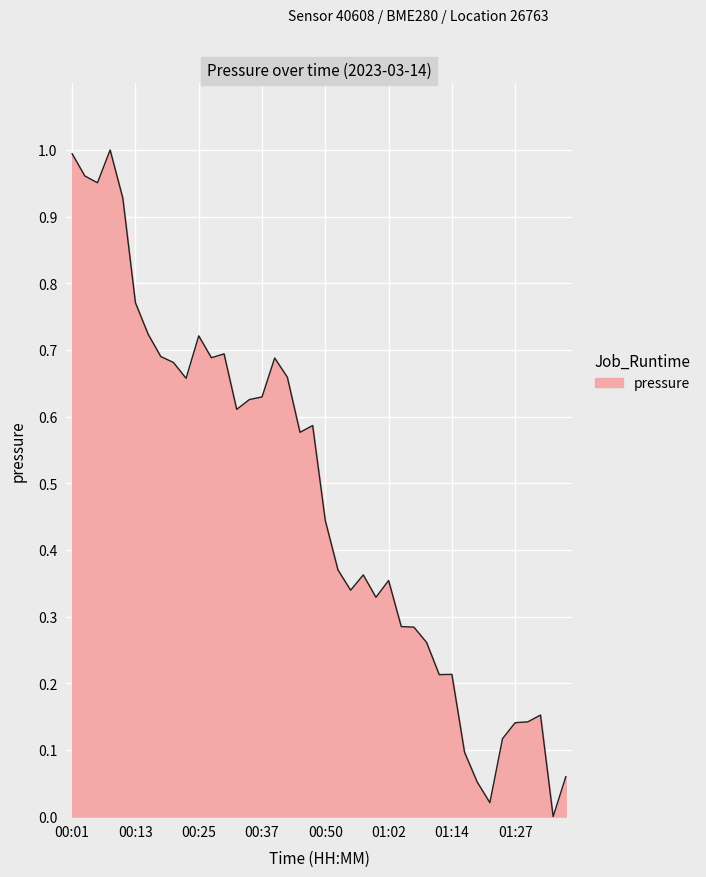

At which label is the value closest to 0?

01:34